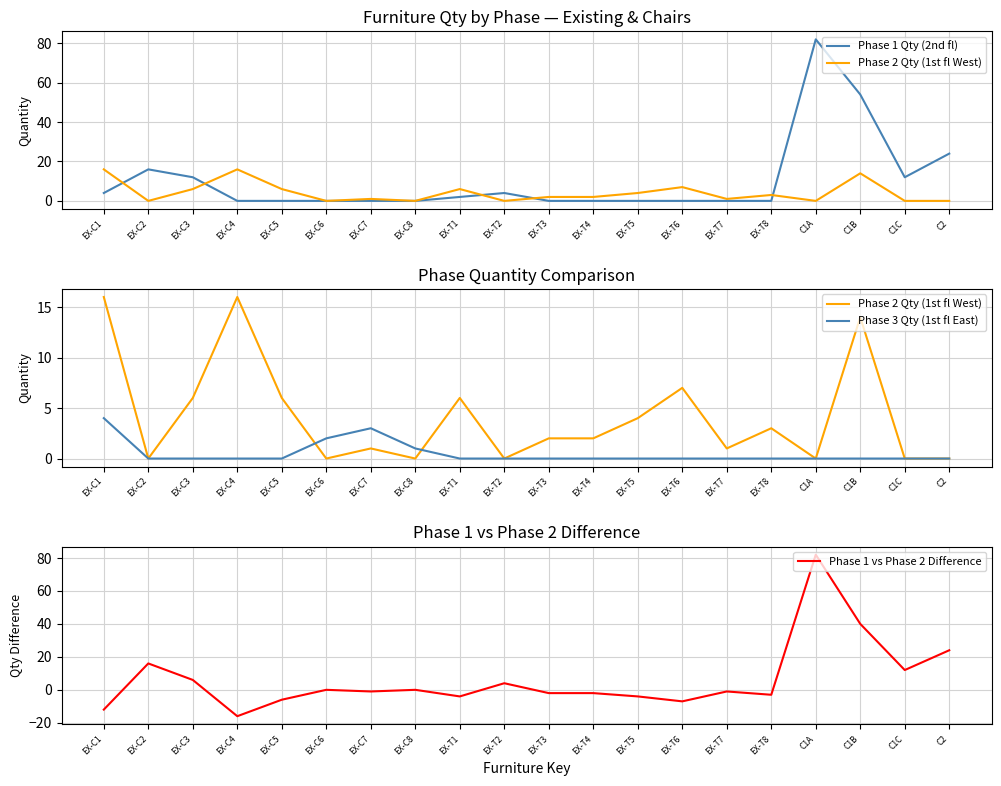

Where is Phase 2 Qty (1st fl West) nearest to the value 8?

EX-T6